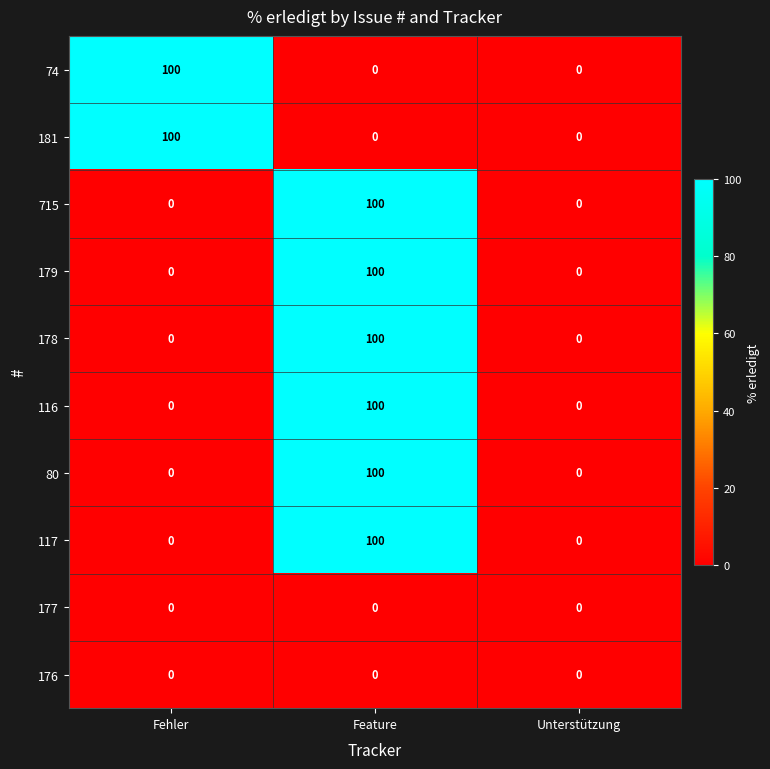

What is the sum of the 116 values at Feature and Fehler?

100